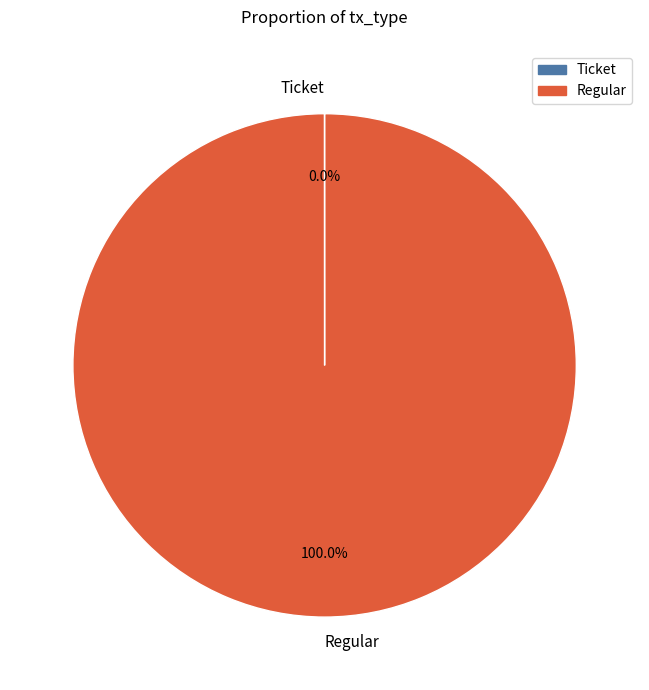

What is the largest slice in the pie chart?

Regular